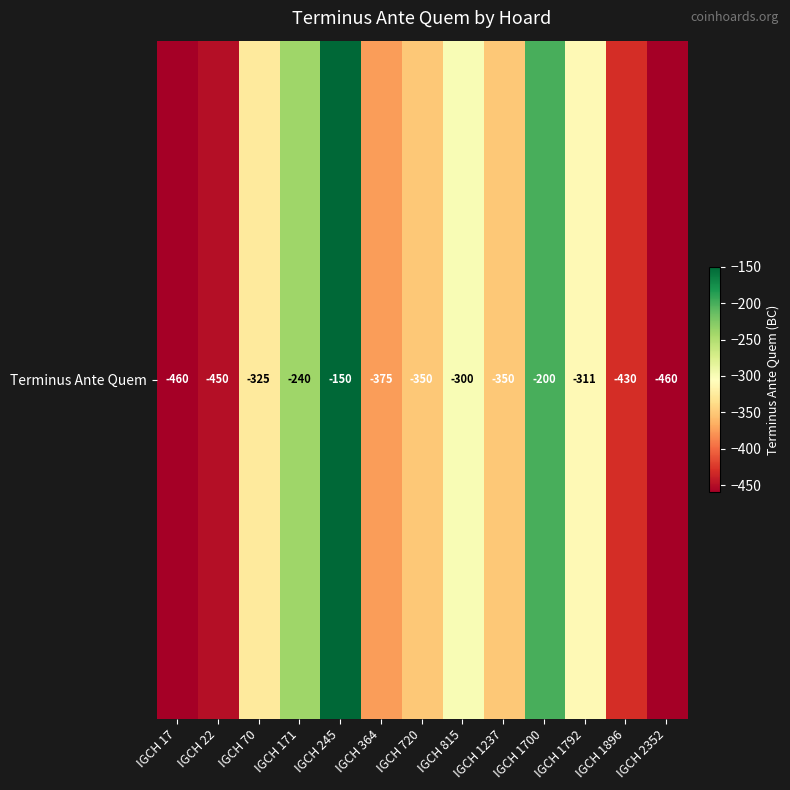

At which category does the chart reach its minimum across all series?

IGCH 17